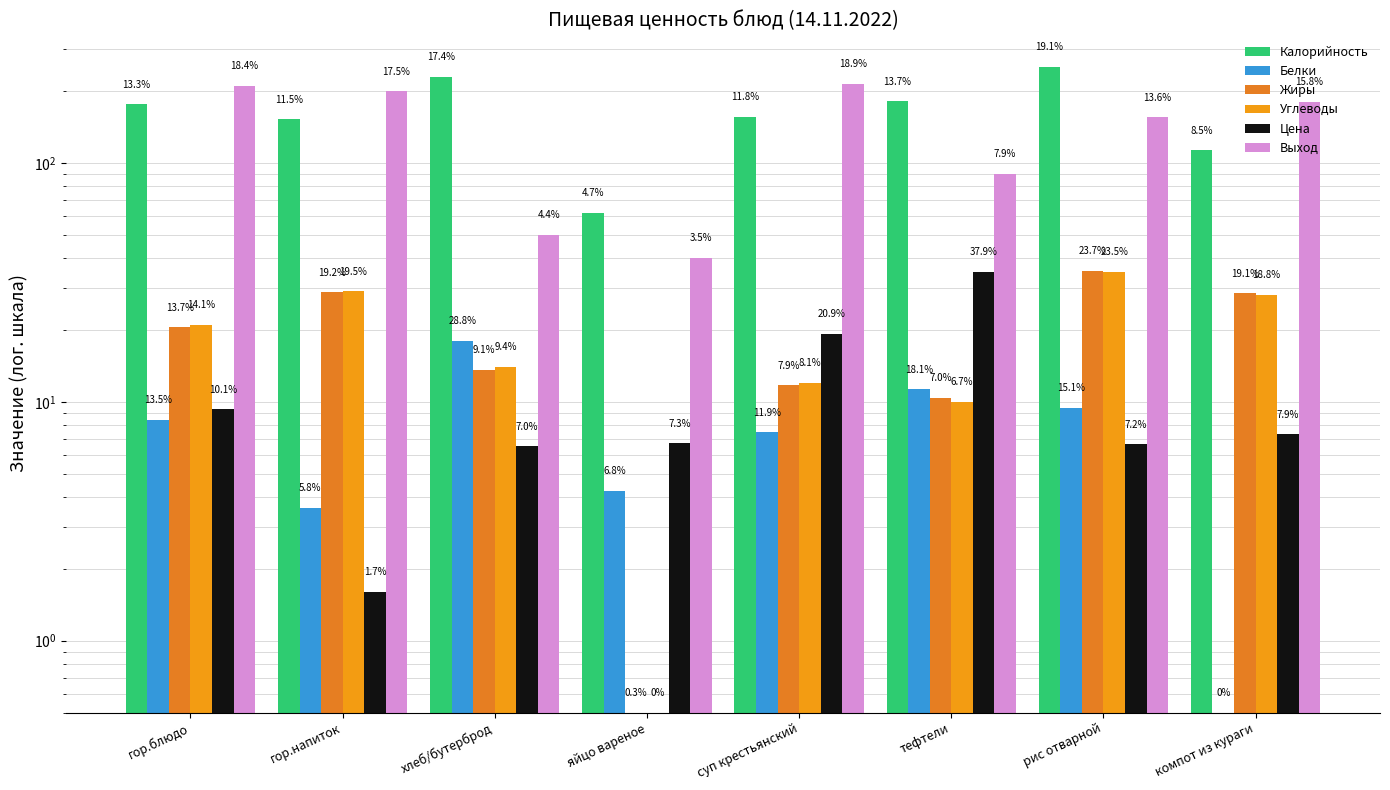

Which series changed the most between тефтели and компот из кураги?

Выход